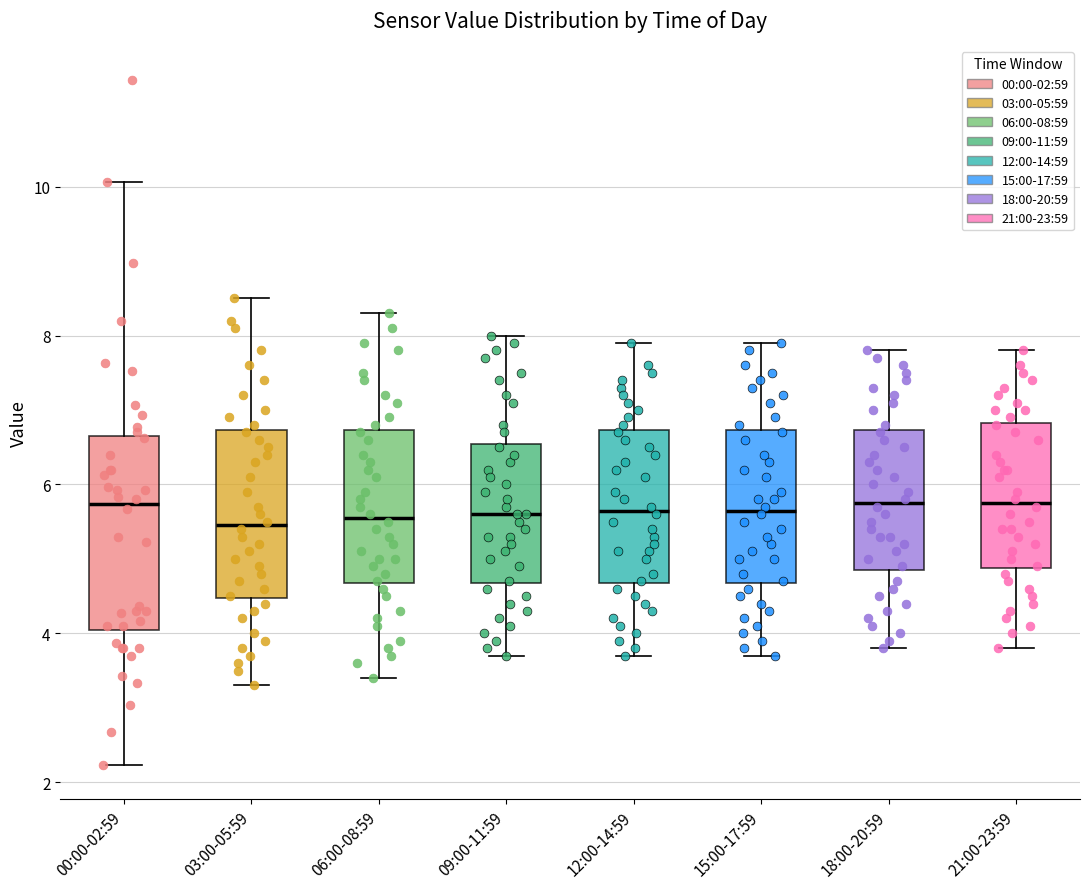

Reading left to right, transcribe this box plot: for each box, give where its median line is, the range the box spans, and where its two whiskers end, as read against the y-axis. The values are not printed on the chart, so give them approximately, as read against the axis.

00:00-02:59: median 5.8, box 4.0 to 6.6, whiskers 2.2 to 10.0
03:00-05:59: median 5.4, box 4.4 to 6.8, whiskers 3.4 to 8.6
06:00-08:59: median 5.6, box 4.6 to 6.8, whiskers 3.4 to 8.4
09:00-11:59: median 5.6, box 4.6 to 6.6, whiskers 3.8 to 8.0
12:00-14:59: median 5.6, box 4.6 to 6.8, whiskers 3.8 to 8.0
15:00-17:59: median 5.6, box 4.6 to 6.8, whiskers 3.8 to 8.0
18:00-20:59: median 5.8, box 4.8 to 6.8, whiskers 3.8 to 7.8
21:00-23:59: median 5.8, box 4.8 to 6.8, whiskers 3.8 to 7.8